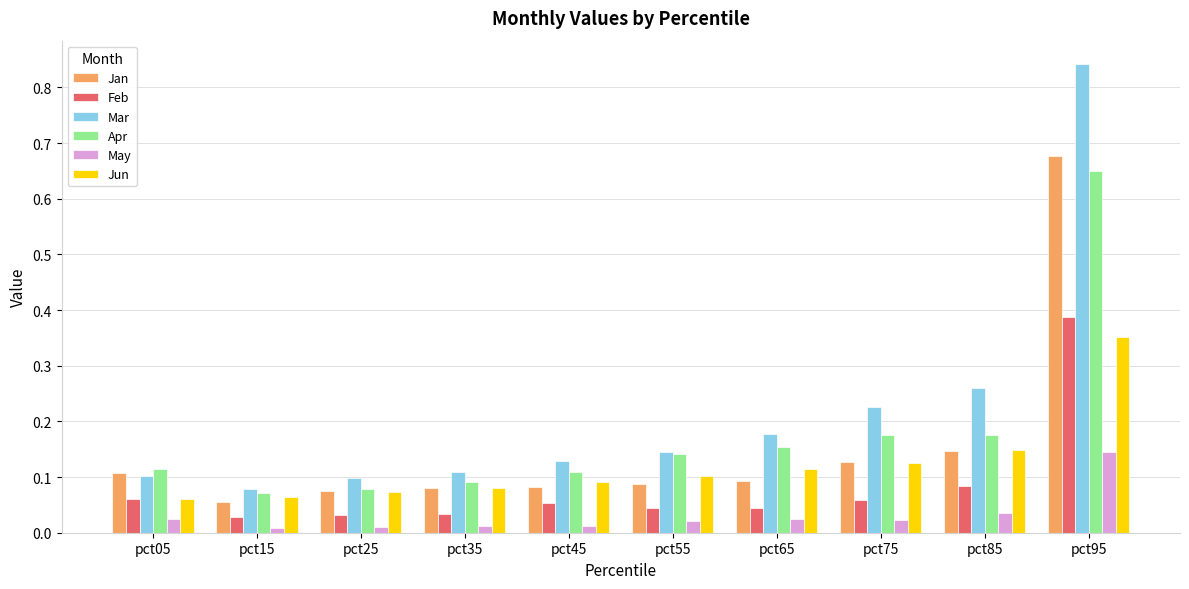

How many bars are there in each group?

6